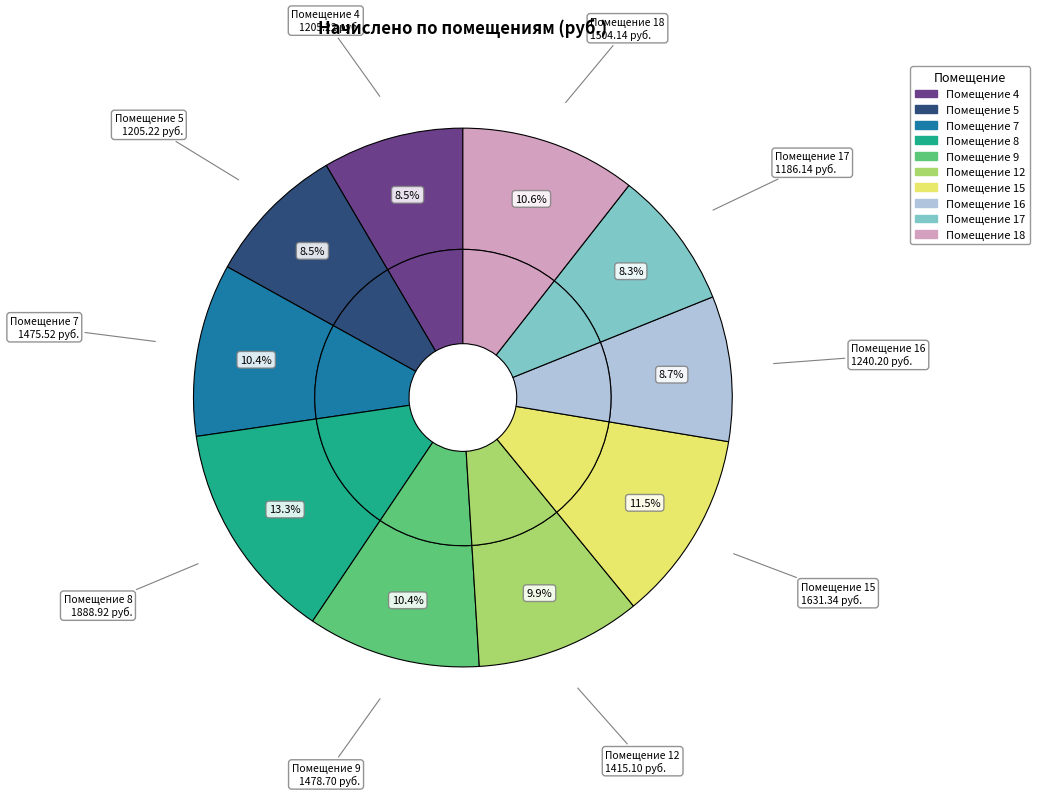

True or false: 7 accounts for 10% of the total.

True